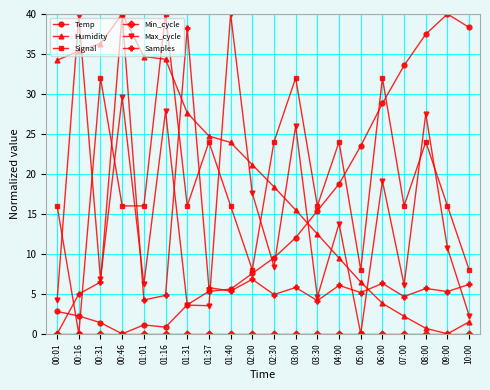

What is the total value across all series at 01:01?

62.2